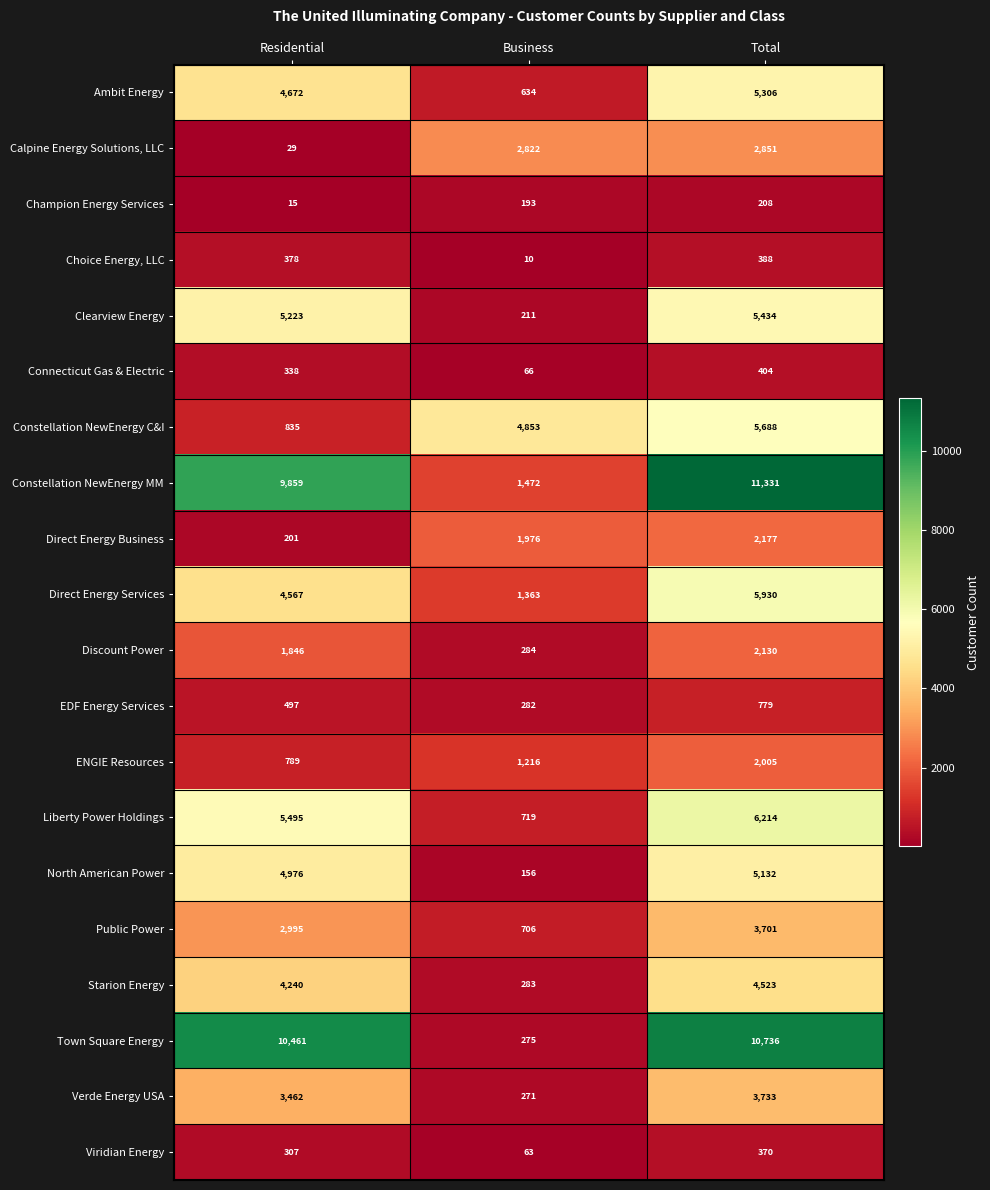

At Business, list the series in order from largest to smallest.

Constellation NewEnergy C&I, Calpine Energy Solutions, LLC, Direct Energy Business, Constellation NewEnergy MM, Direct Energy Services, ENGIE Resources, Liberty Power Holdings, Public Power, Ambit Energy, Discount Power, Starion Energy, EDF Energy Services, Town Square Energy, Verde Energy USA, Clearview Energy, Champion Energy Services, North American Power, Connecticut Gas & Electric, Viridian Energy, Choice Energy, LLC